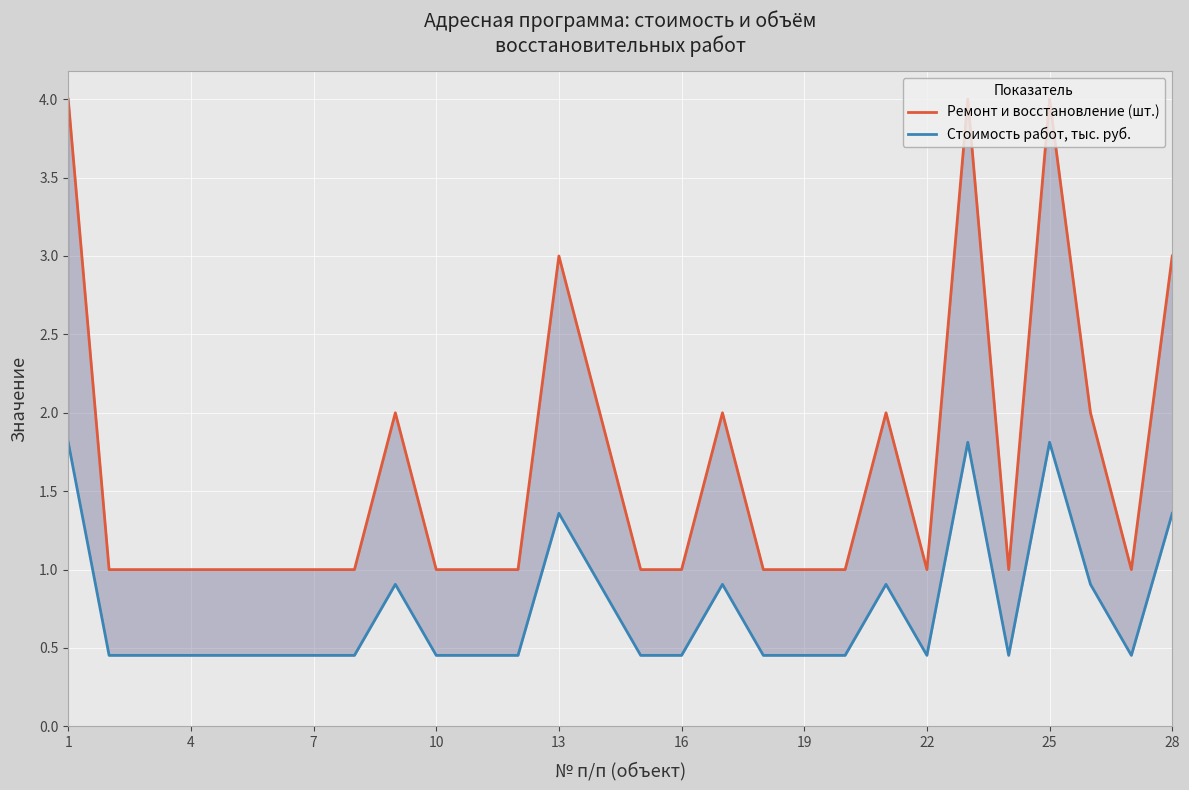

Which series changed the most between 1 and 19?

Ремонт и восстановление (шт.)